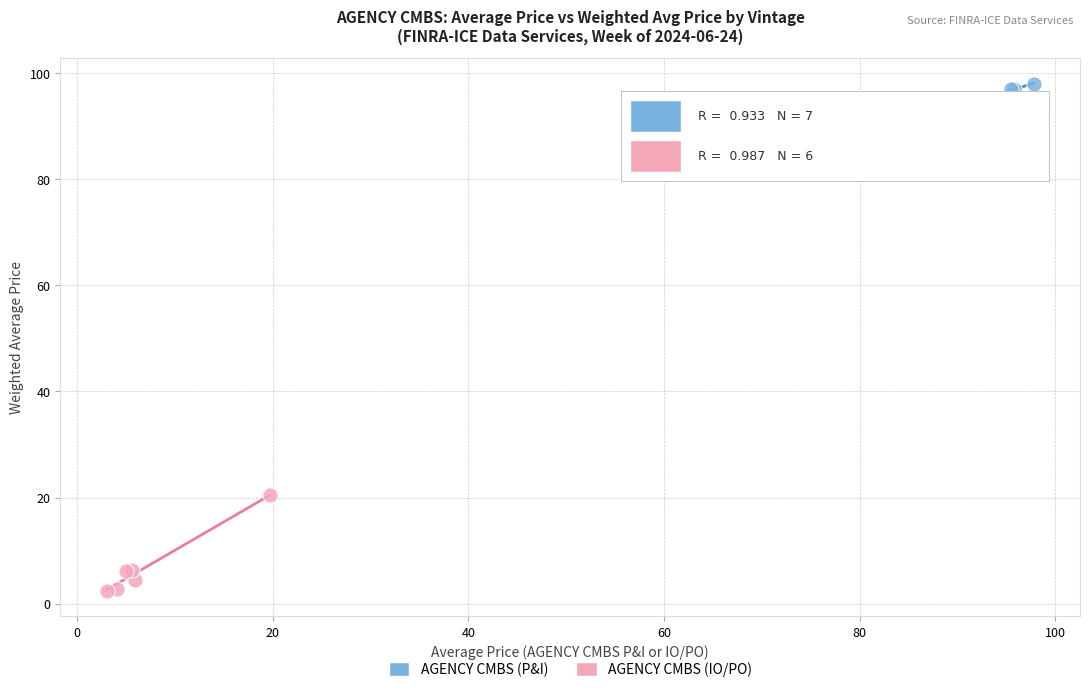

Which series contains the highest Y value?

AGENCY CMBS (P&I)